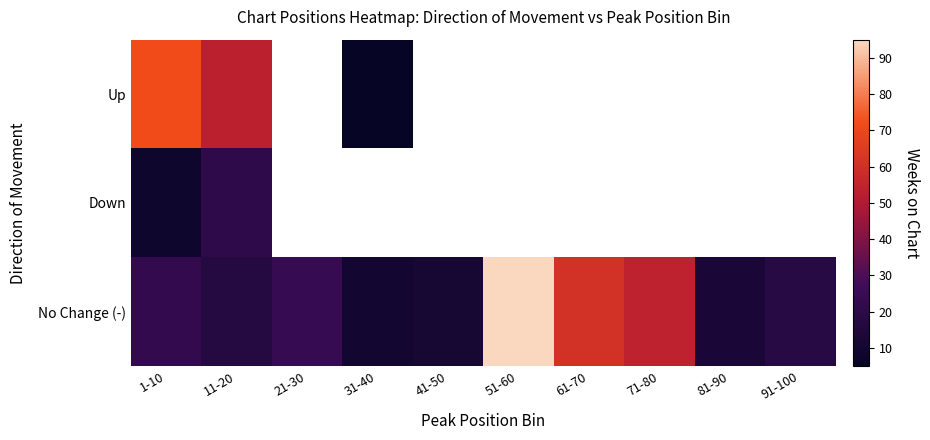

What is the minimum value for Up?

5.0